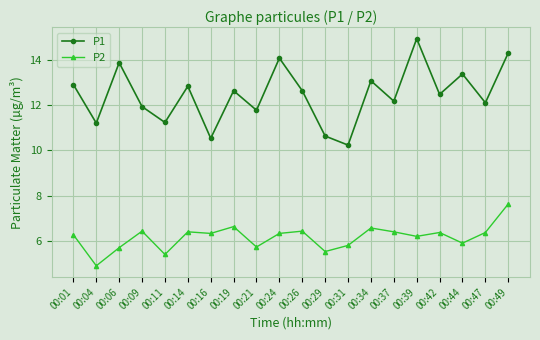

Which category has the lowest value in the P2 series?

00:04